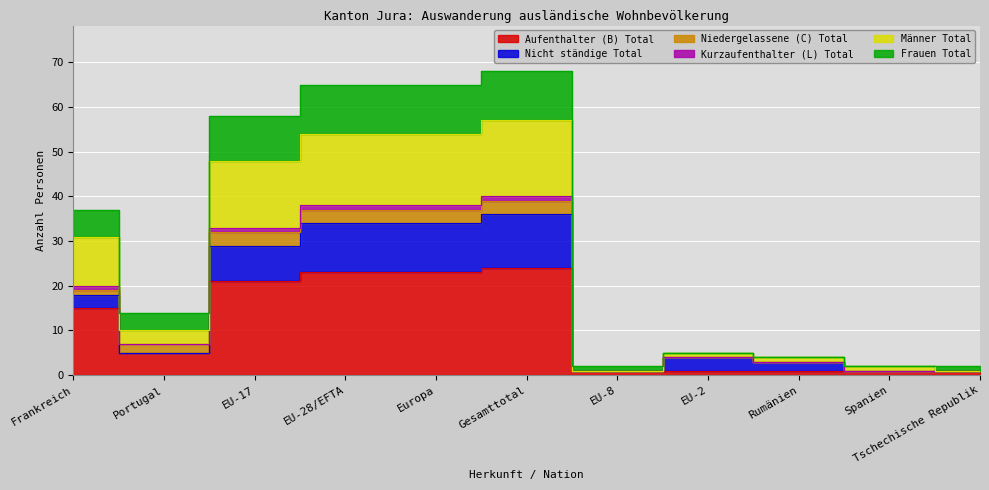

What is the difference between the highest and lowest values at Frankreich?

22